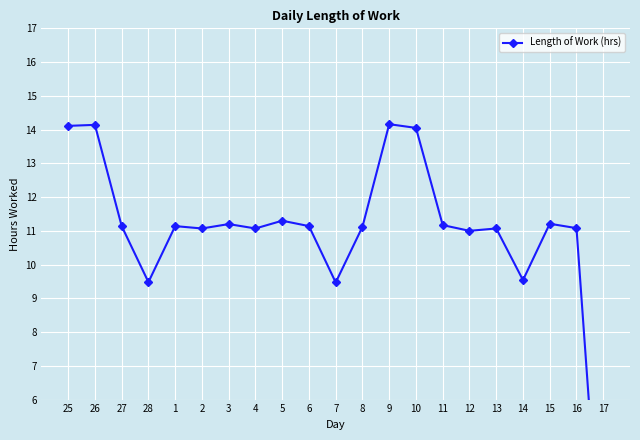

What is the sum of the values at 25 and 27?

25.2